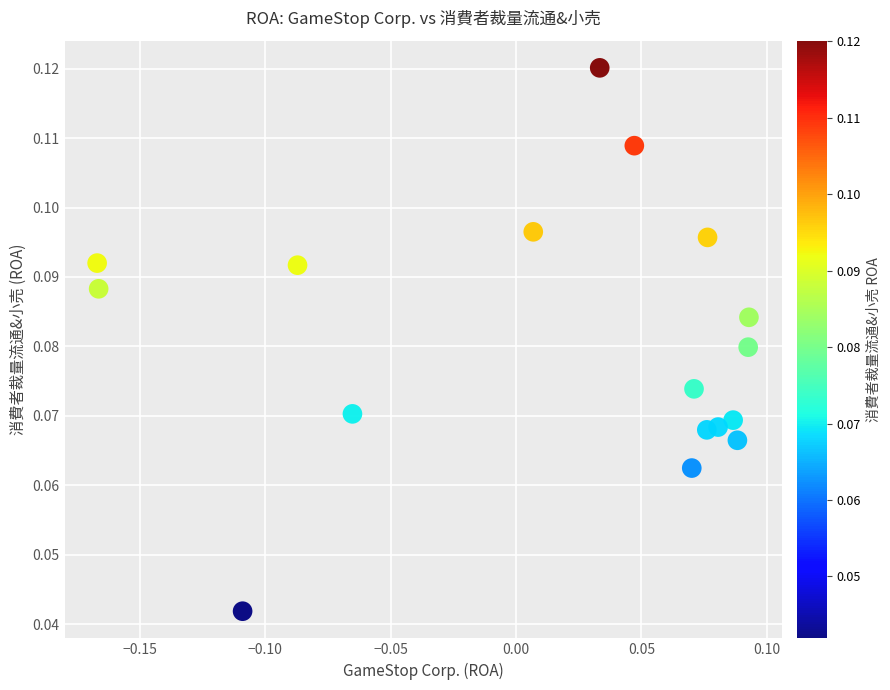

What is the range of X values (max minus min)?

0.3